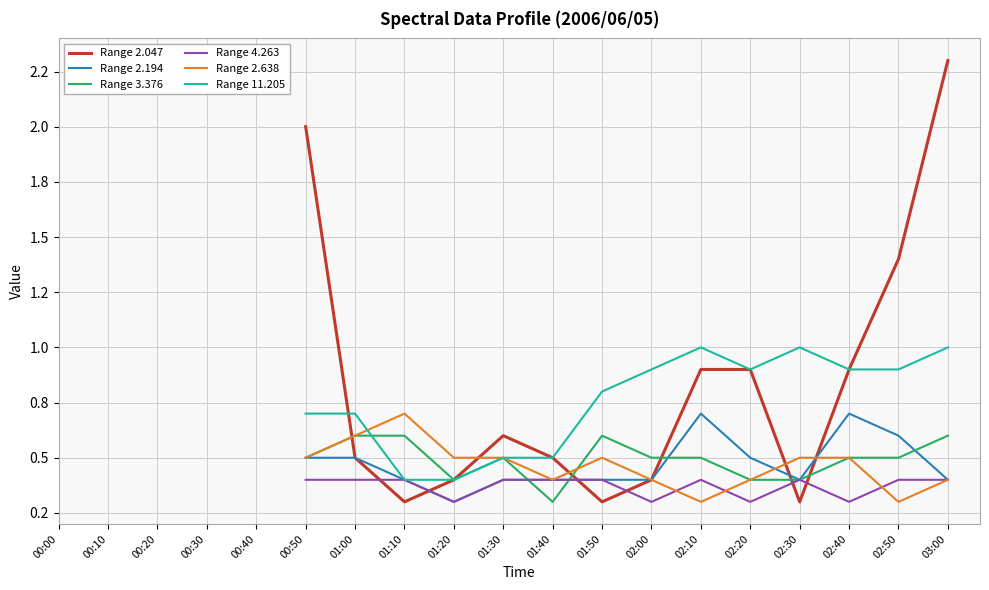

True or false: Range 2.194 has a value of 0.2 at 01:20.

False